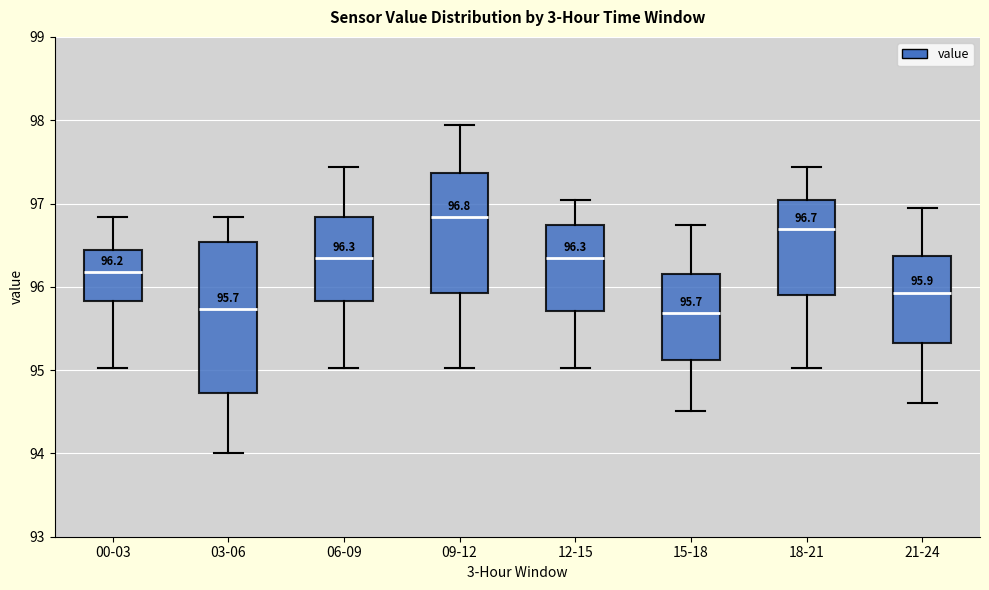

Comparing the boxes themselves (not the whiskers), which one is the tallest?

03-06